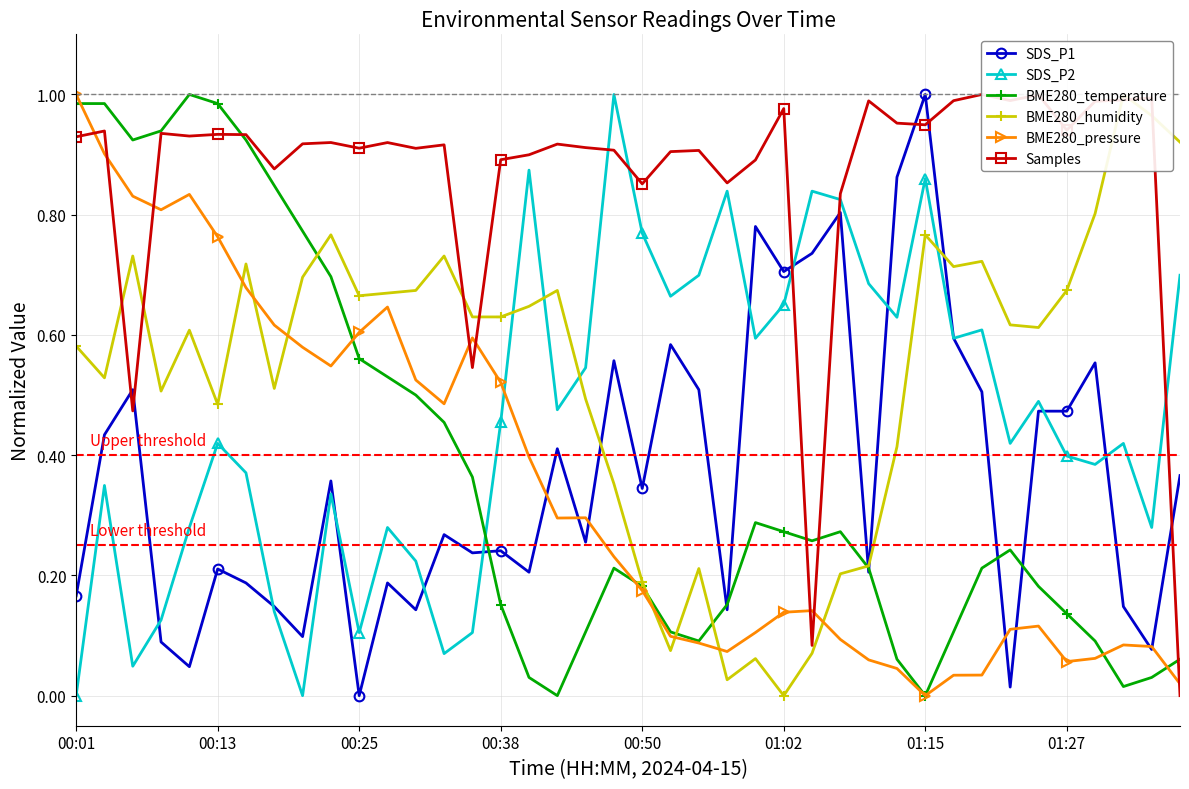

True or false: SDS_P2 has a value of 1.0 at 31.

False